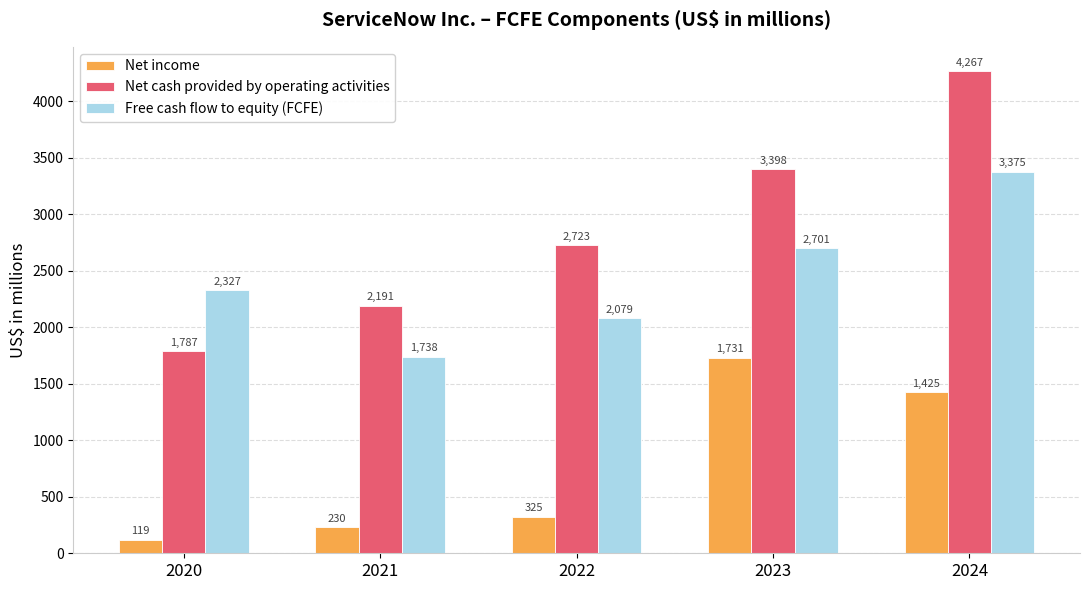

What is the difference between the highest and lowest values at 2021?

1961